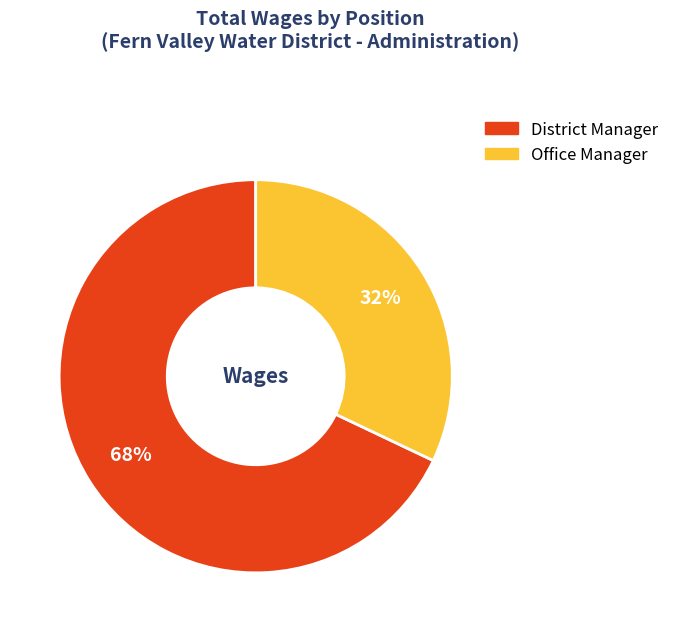

The District Manager slice represents 68% of the pie. True or false?

True